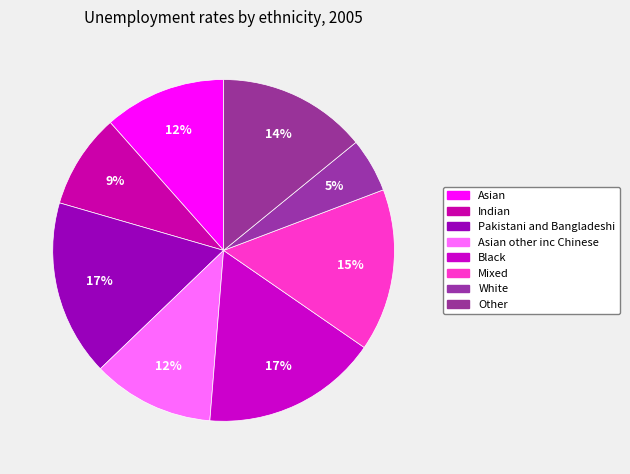

What is the smallest slice in the pie chart?

White